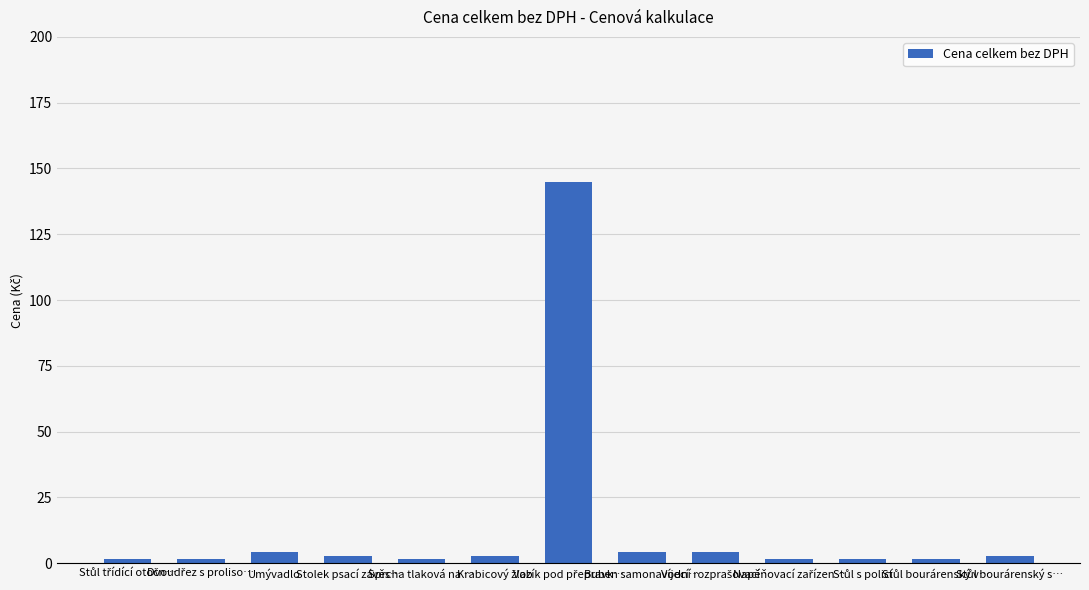

What is the average value?

13.5